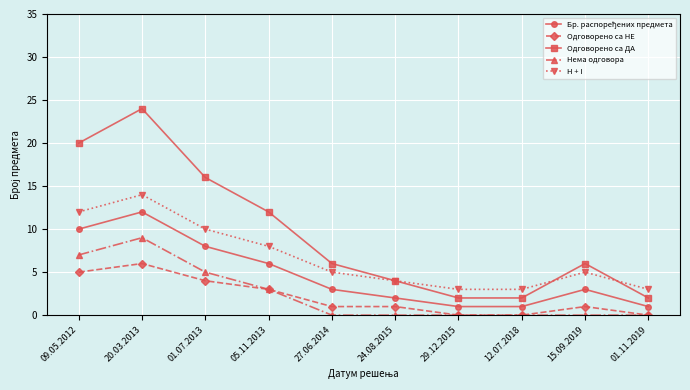

True or false: Нема одговора has a value of 0 at 24.08.2015.

True